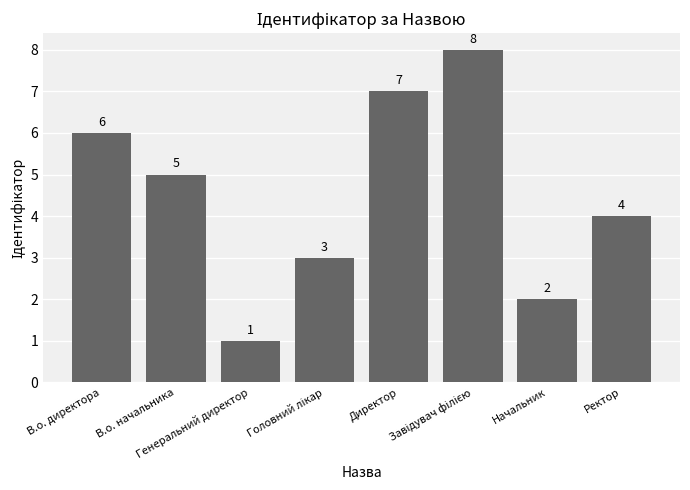

What is the difference between the maximum and minimum values?

7